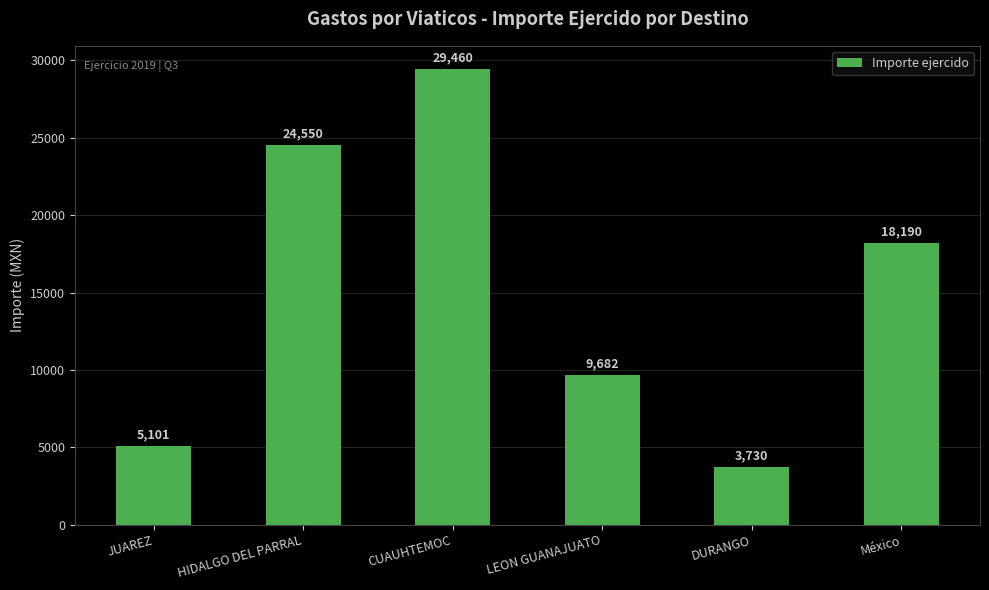

What is the sum of the values at México and HIDALGO DEL PARRAL?

42740.0